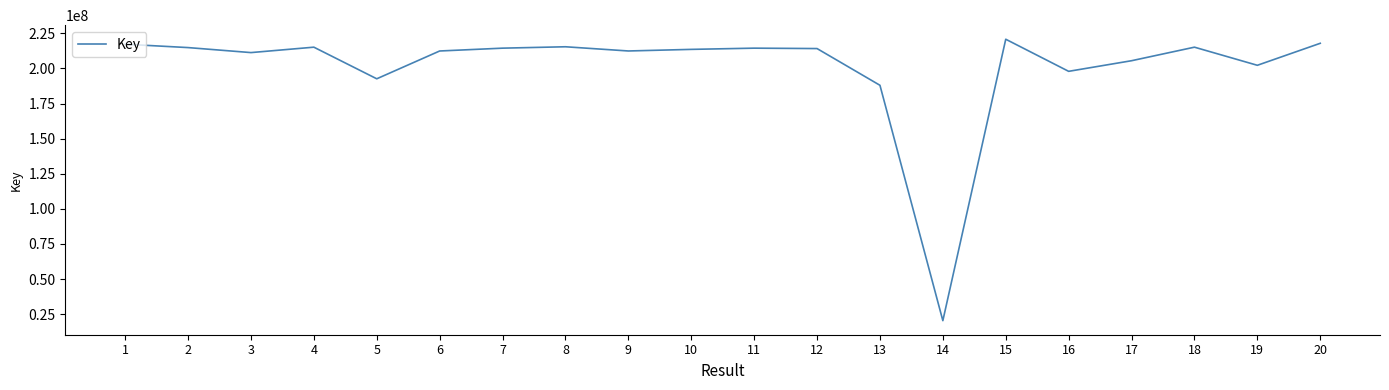

Does the chart display data point markers on the line(s)?

No